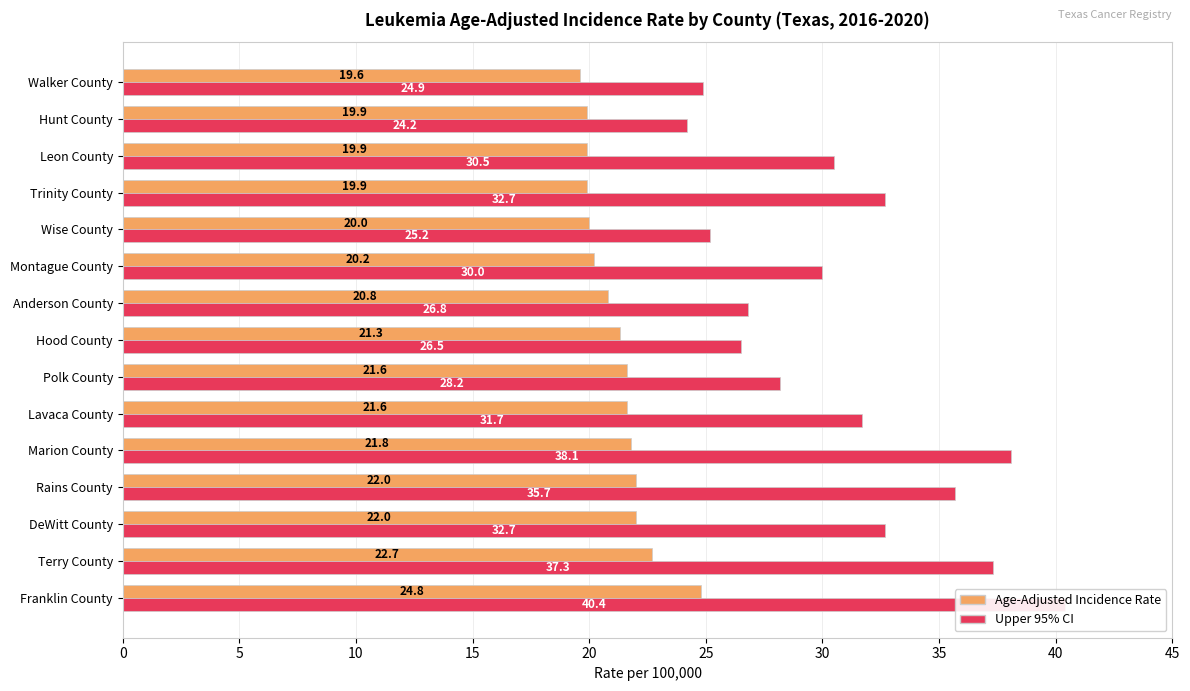

What are all the series names shown in the legend?

Age-Adjusted Incidence Rate, Upper 95% CI